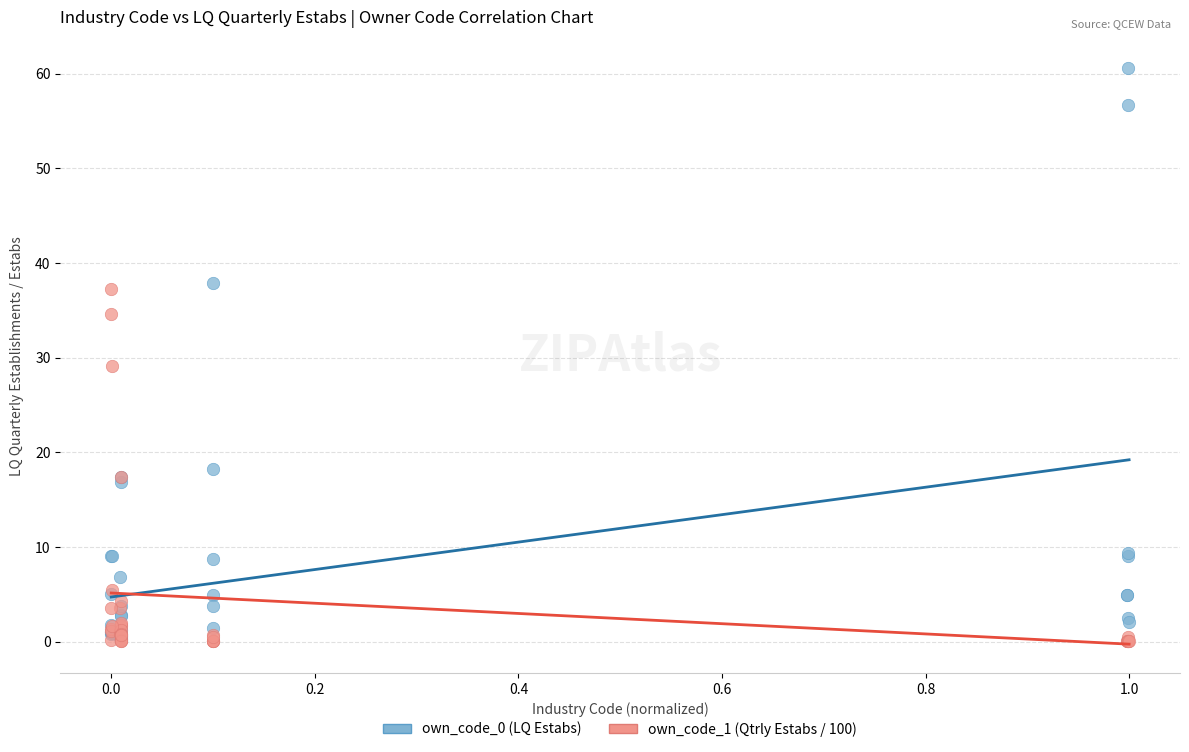

Across all series, what Y value is closest to 30?

29.2